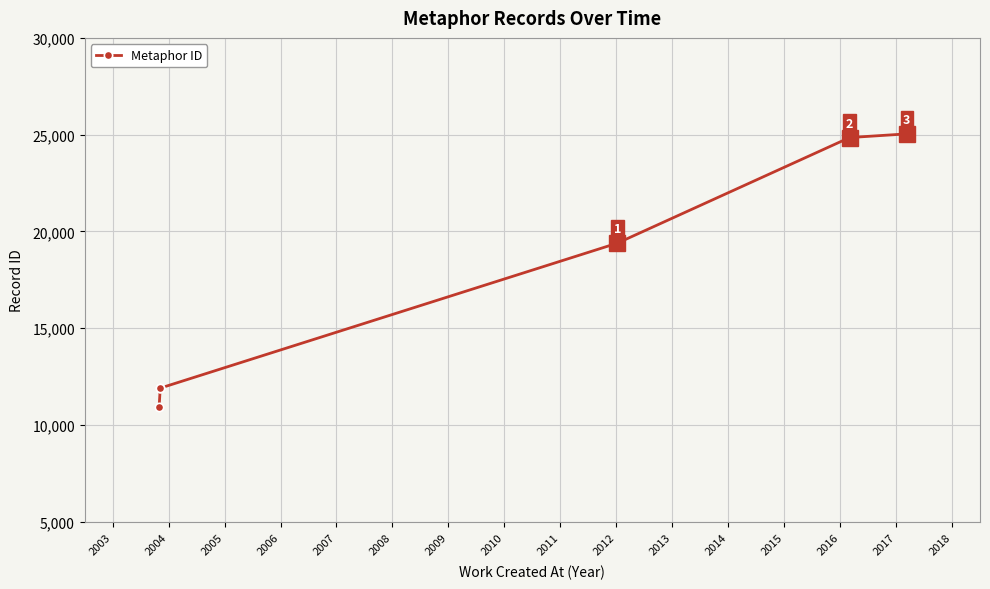

What is the change in value from 2003 to 2004?

+958